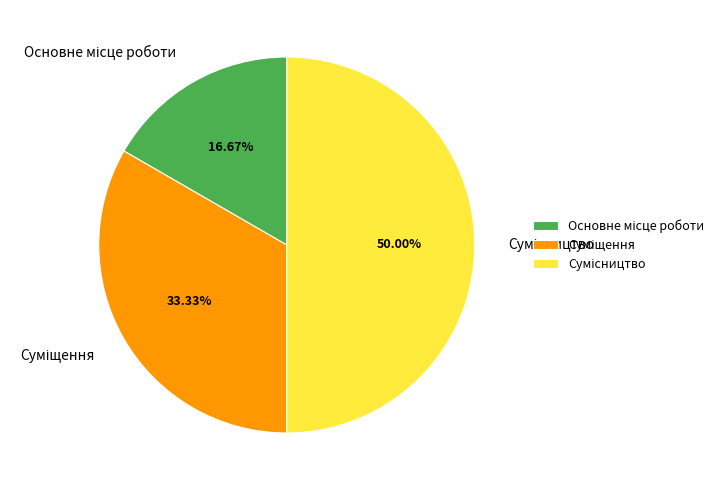

How many slices are in this pie chart?

3